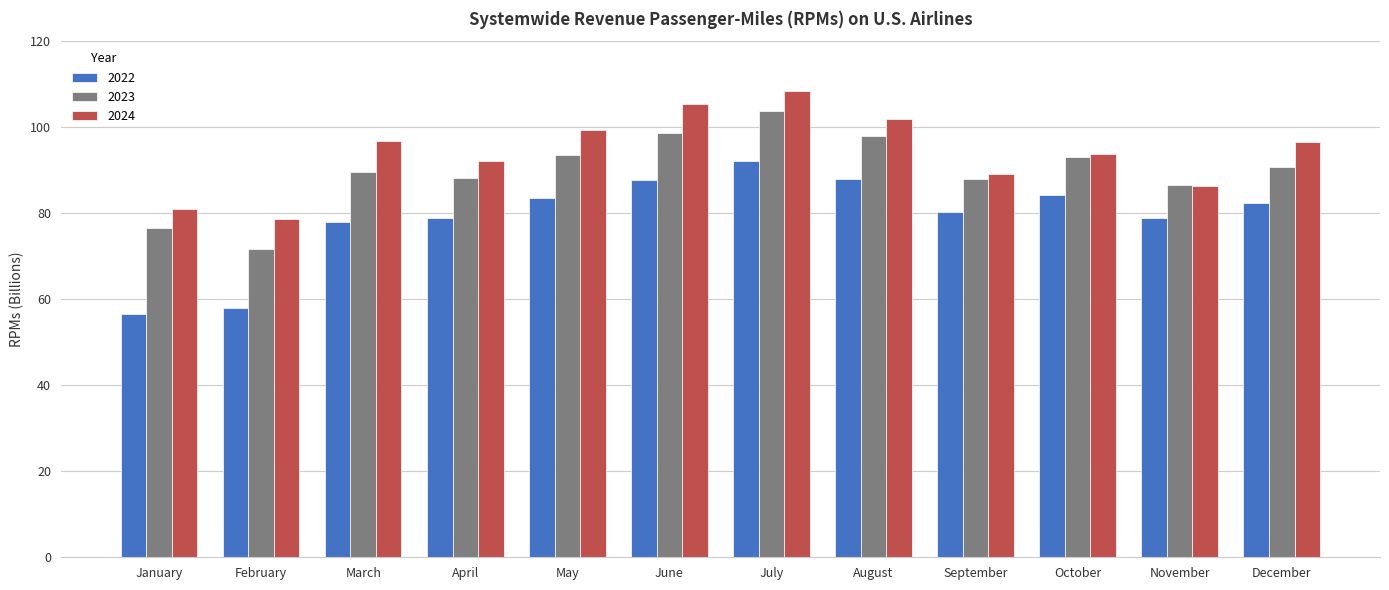

Which series has the largest range (max minus min)?

2022